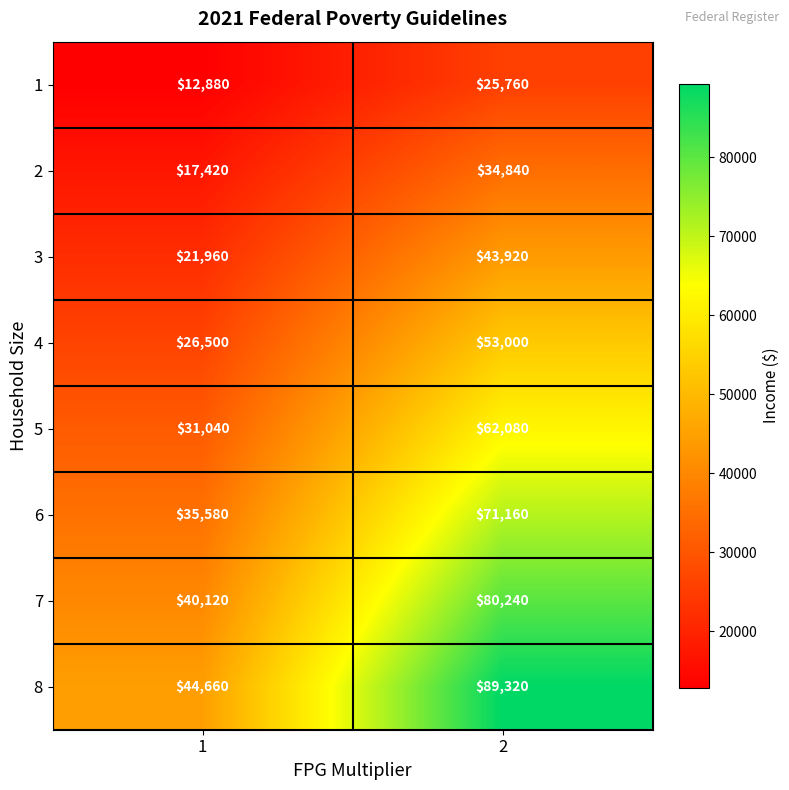

What value does the 5 series have at 2?

62080